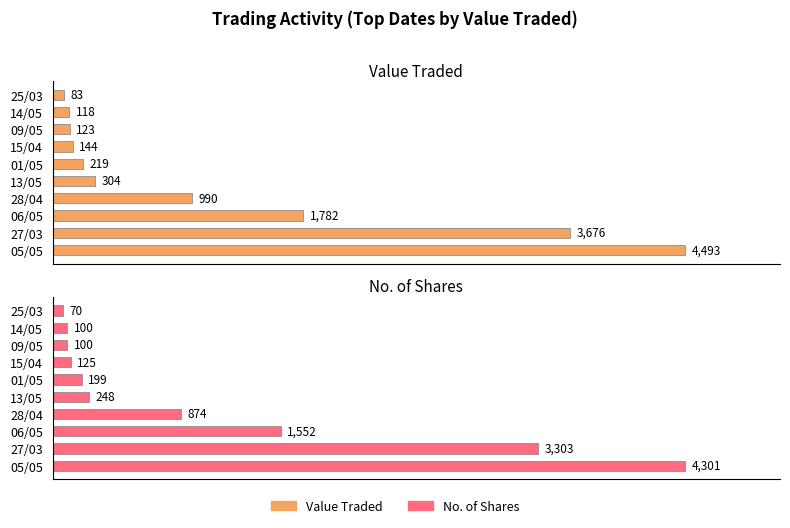

Which series has the largest range (max minus min)?

Value Traded